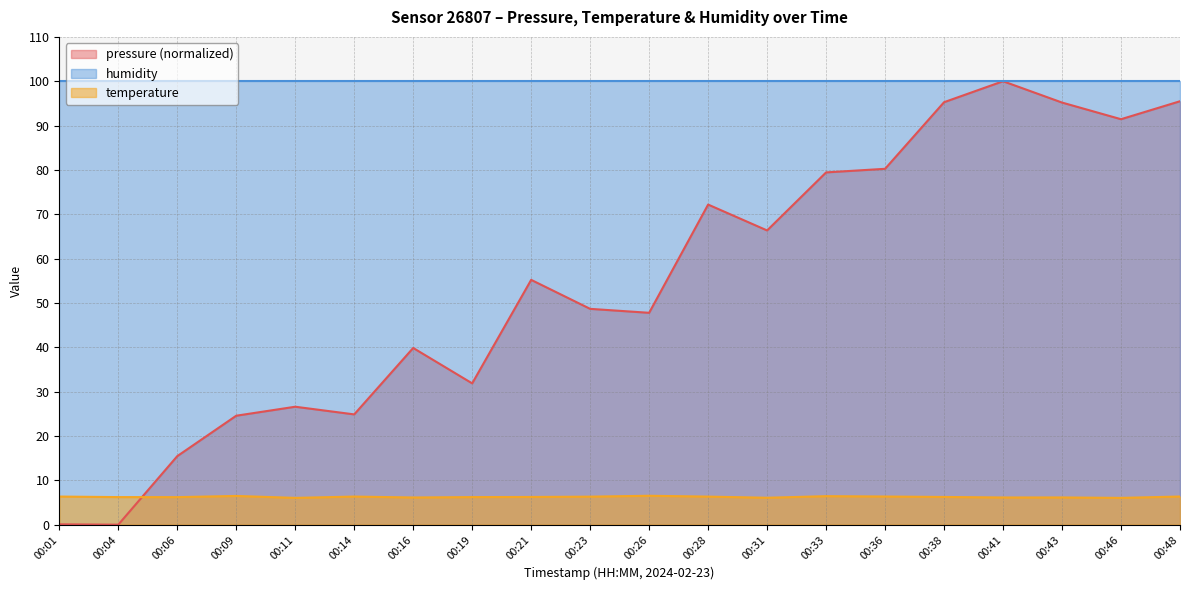

Count the number of categories in the chart.

20